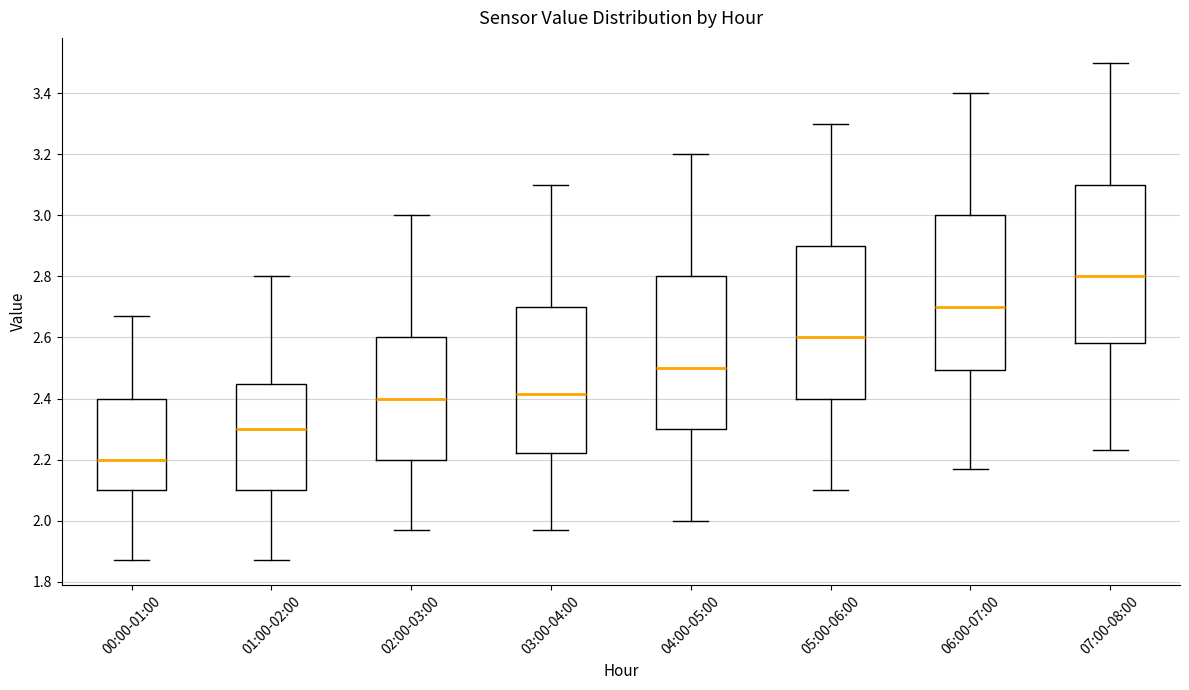

Which box has the highest median line?

07:00-08:00